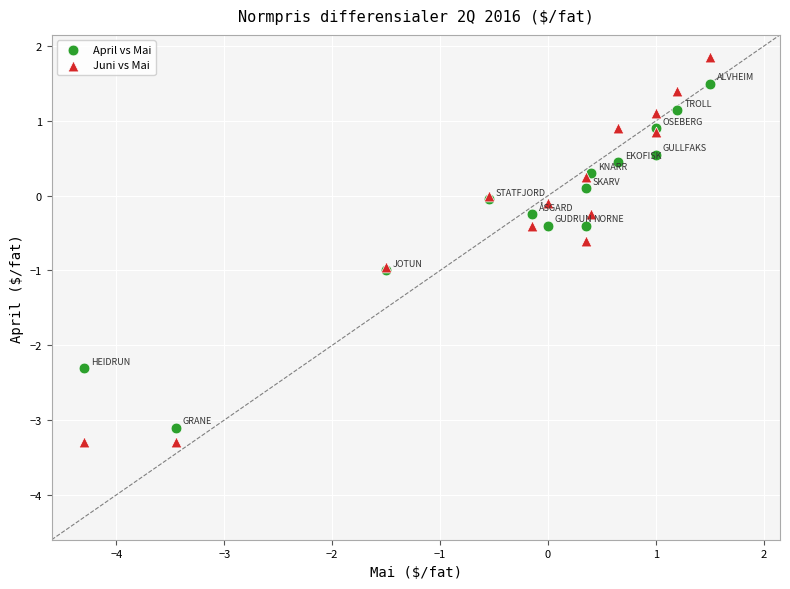

Which series has the widest spread of Y values?

Juni vs Mai